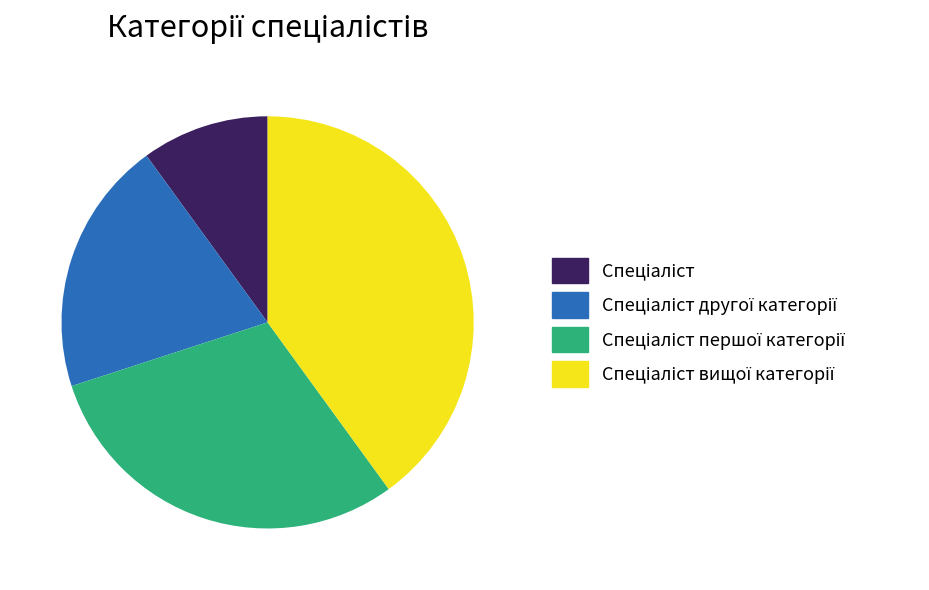

Is there any slice that represents more than half of the pie?

No